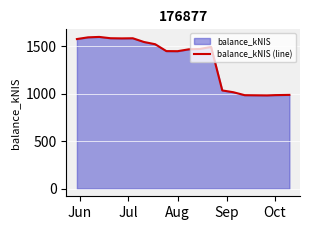

At which label is the value closest to 1292?

Aug